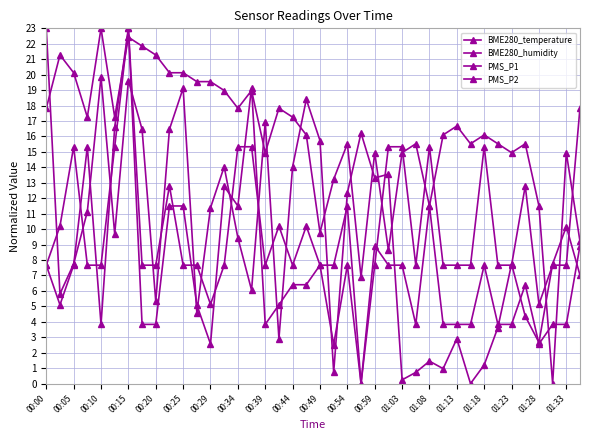

Rank the series by their maximum value, from highest to lowest.

BME280_temperature, BME280_humidity, PMS_P1, PMS_P2